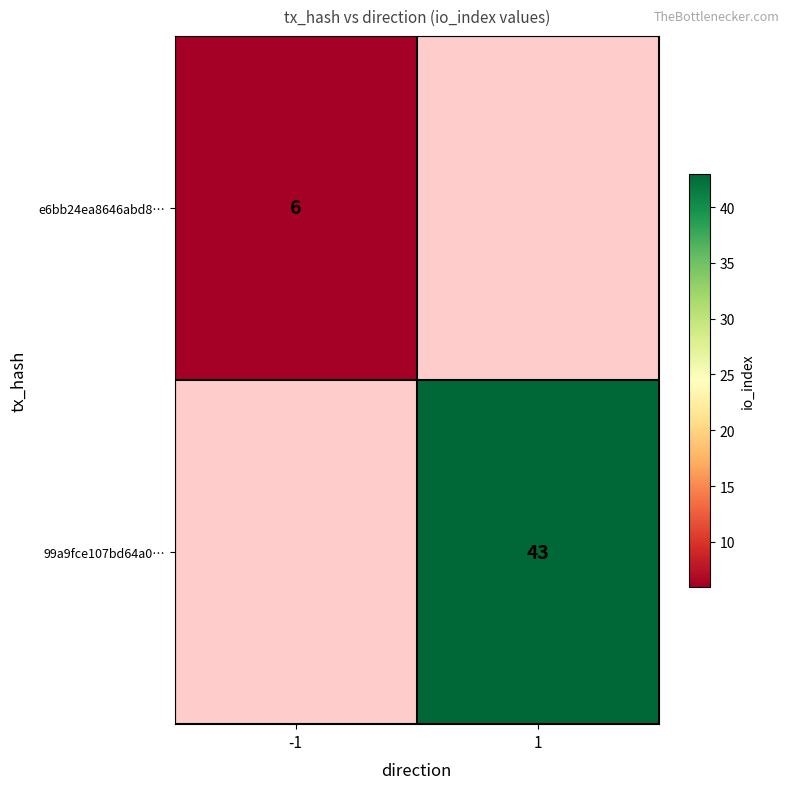

Is it true that 99a9fce107bd64a0… equals 43 at 1?

True